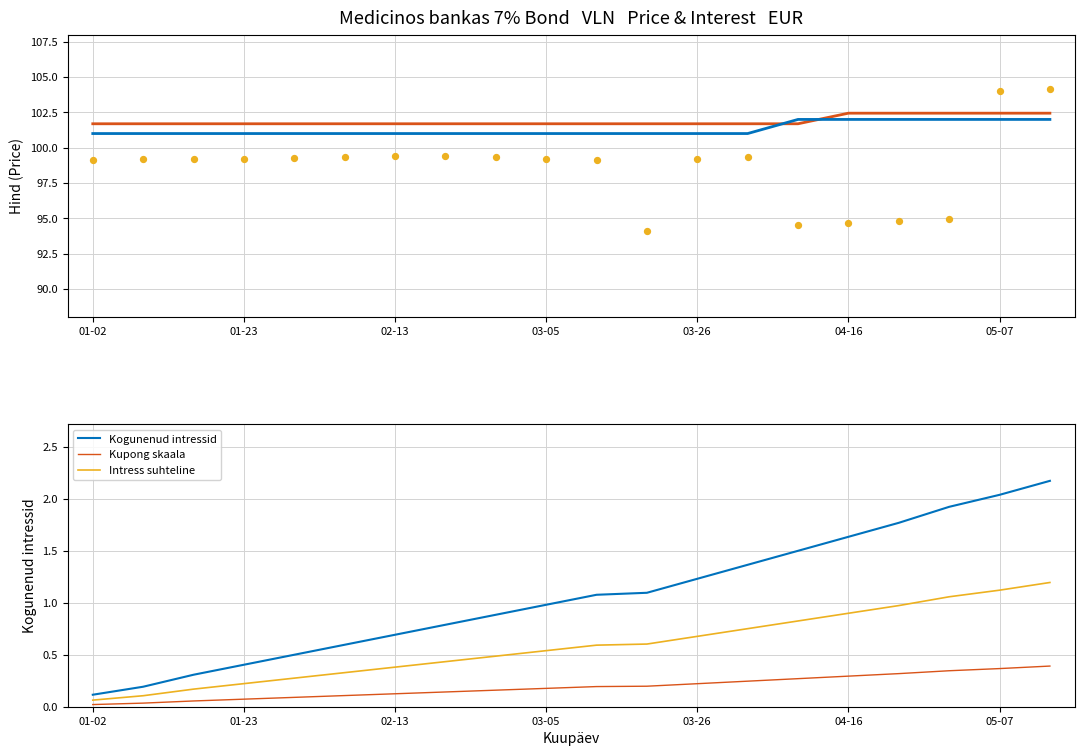

At which category is the sum across all series the highest?

19